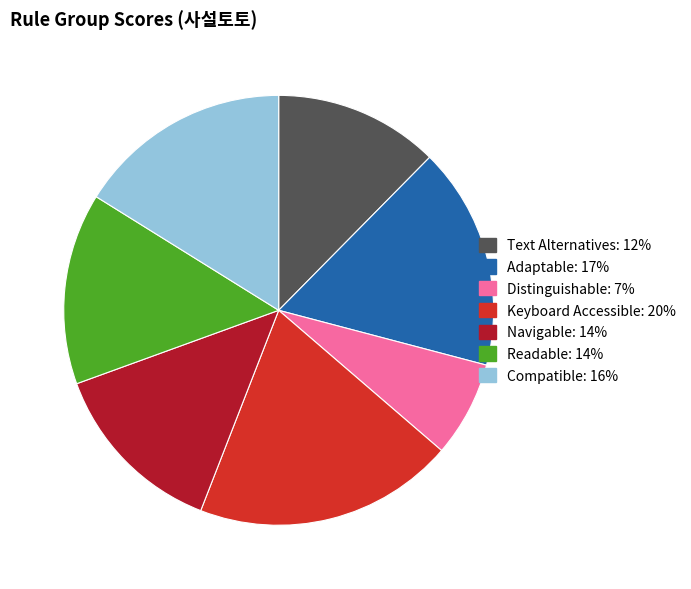

Count the number of slices in the pie.

7